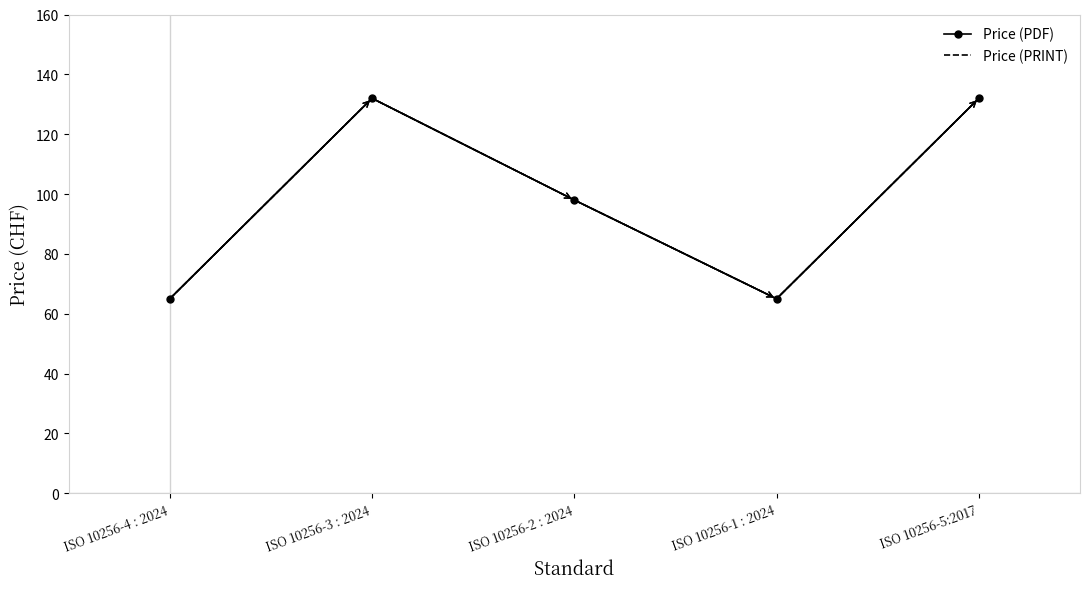

Between ISO 10256-4 : 2024 and ISO 10256-5:2017, which series saw the biggest shift?

Price (PDF)